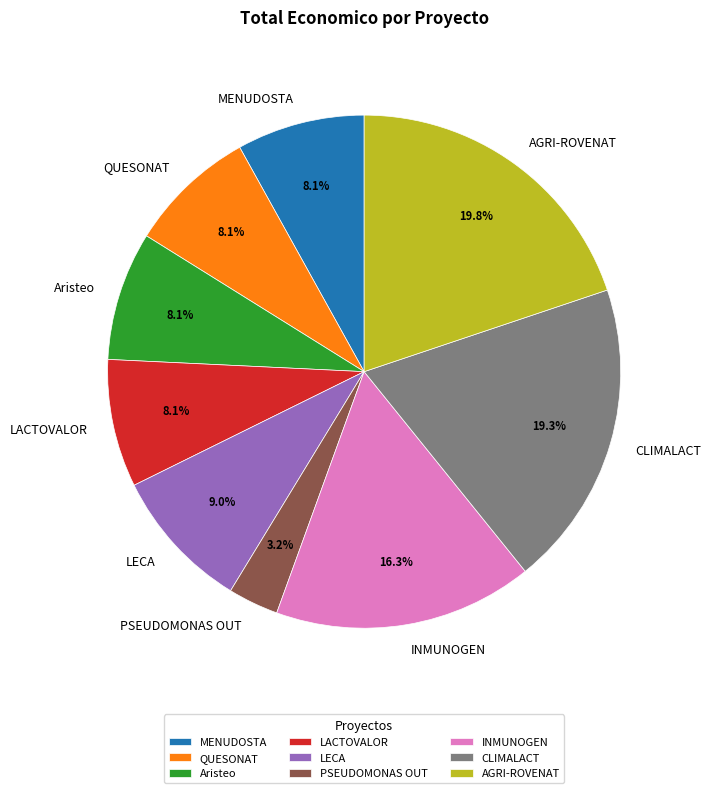

Which slice is the smallest?

PSEUDOMONAS OUT